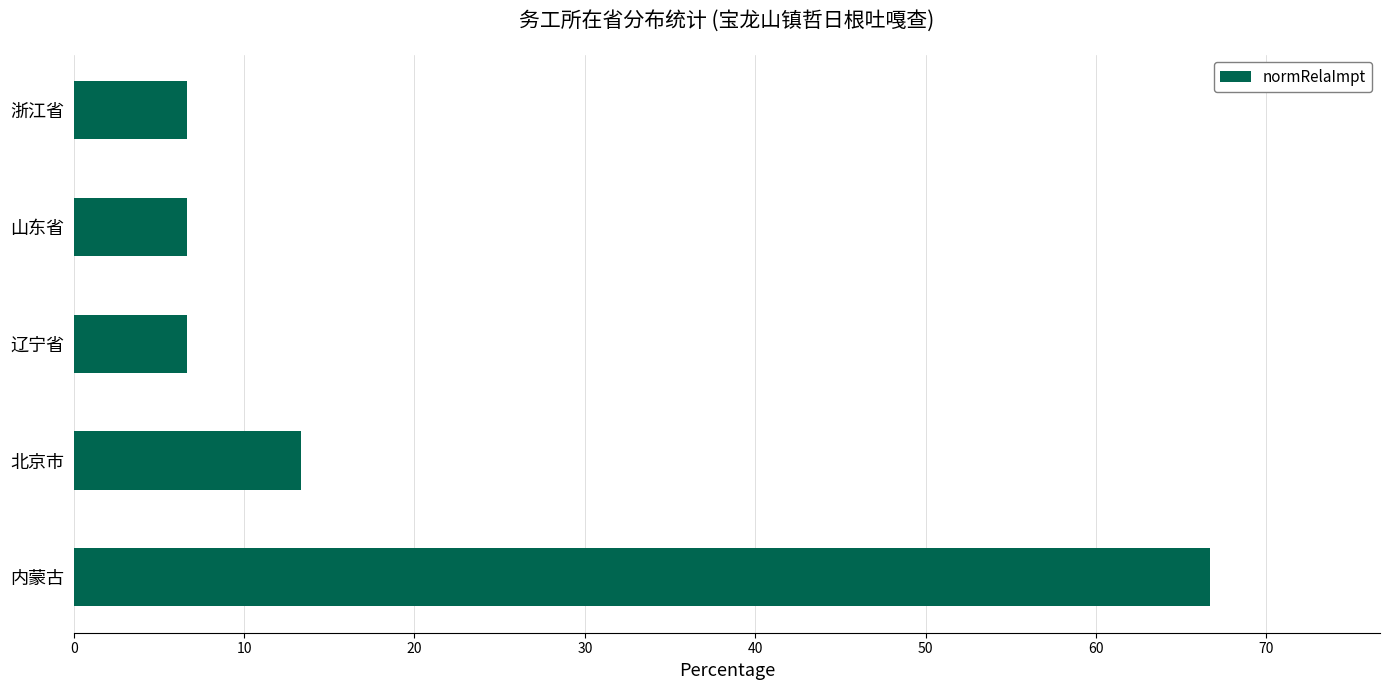

Are the bars grouped side by side (vs. stacked)?

No